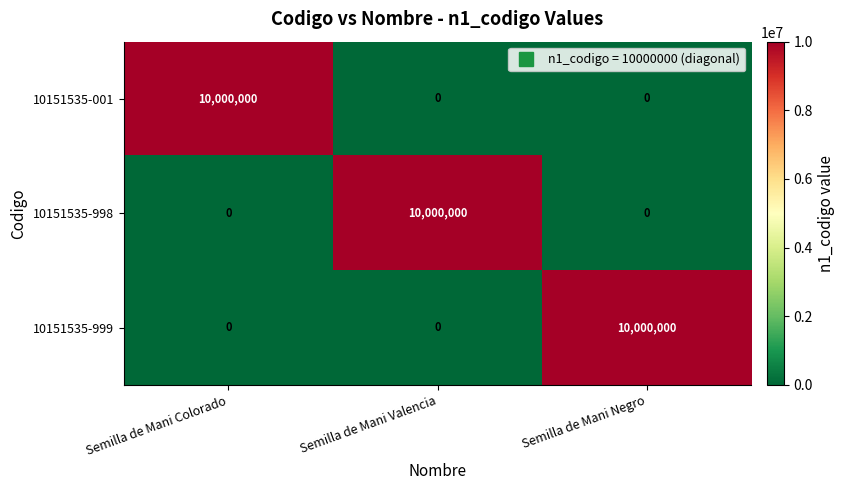

What is the maximum value shown in the chart?

10000000